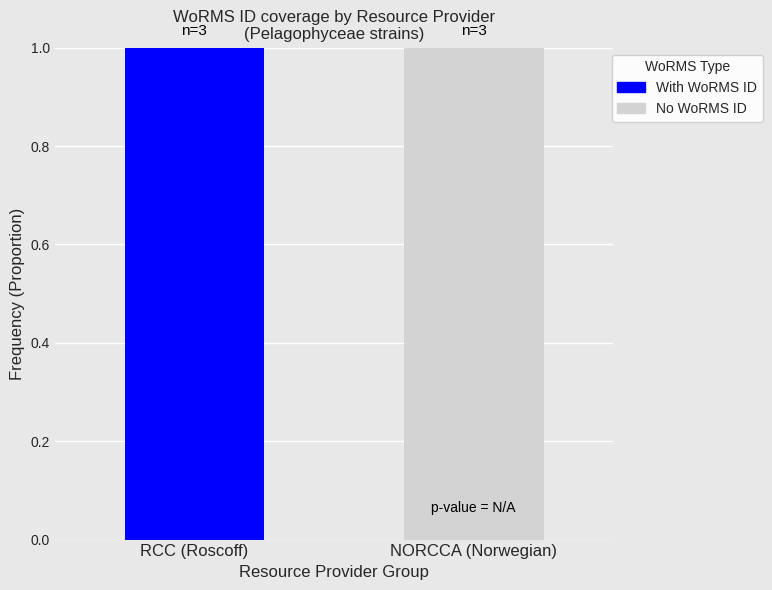

The With WoRMS ID series shows -1 at NORCCA (Norwegian). True or false?

False